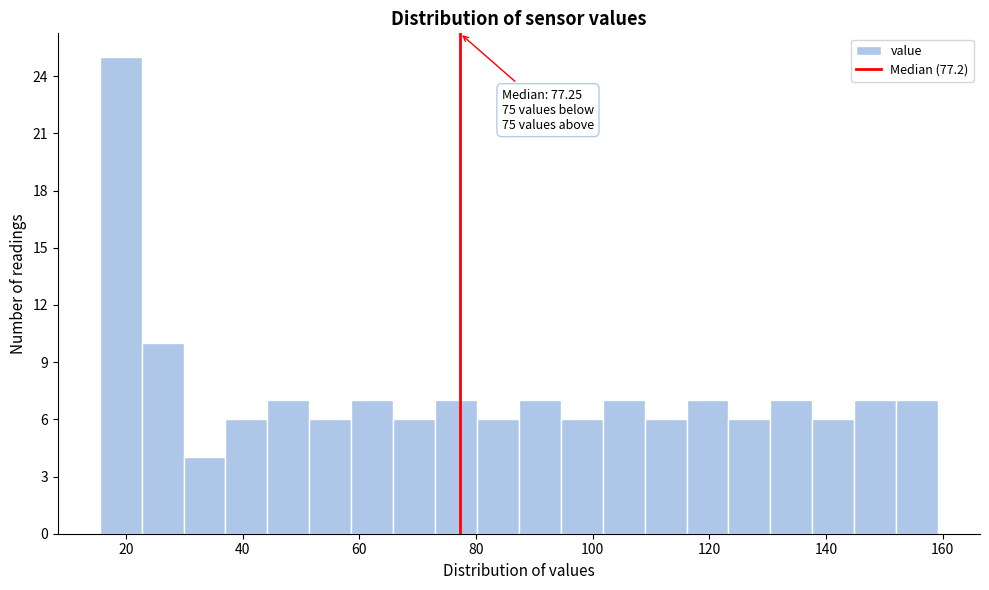

Around what value on the x-axis is the tallest bar? Give the approximate position of its centre, as read against the axis.

20